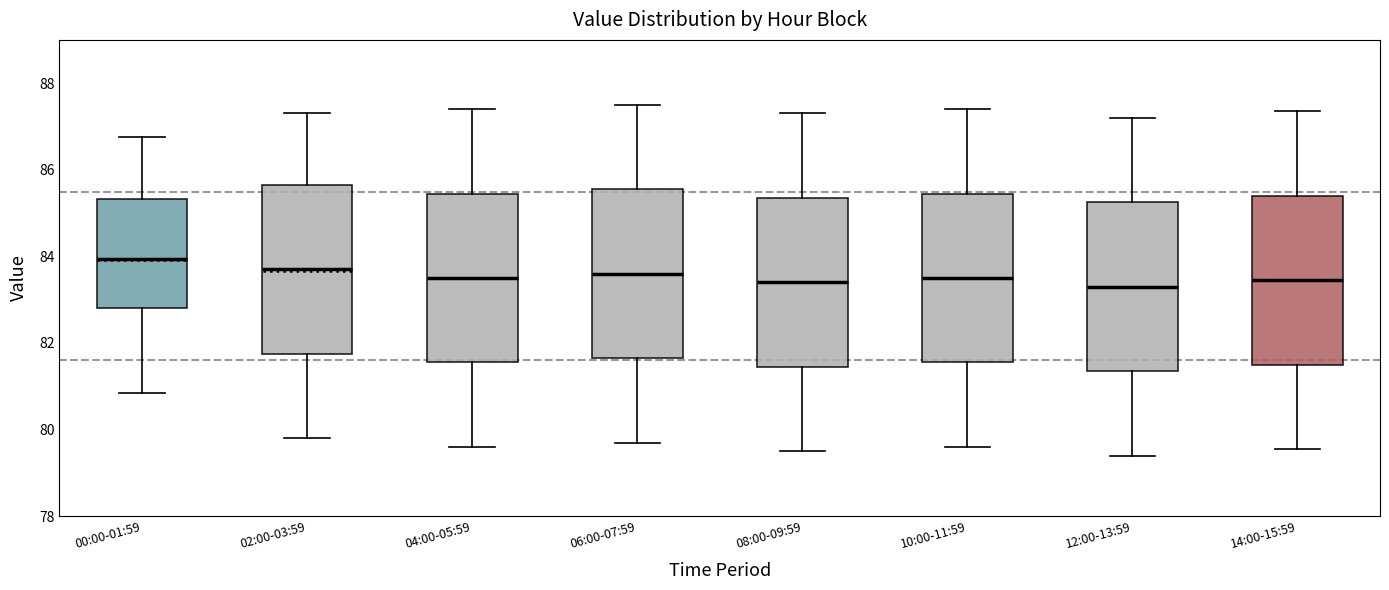

Reading left to right, transcribe this box plot: for each box, give where its median line is, the range the box spans, and where its two whiskers end, as read against the y-axis. The values are not printed on the chart, so give them approximately, as read against the axis.

00:00-01:59: median 84.0, box 82.8 to 85.4, whiskers 80.8 to 86.8
02:00-03:59: median 83.8, box 81.8 to 85.6, whiskers 79.8 to 87.4
04:00-05:59: median 83.6, box 81.6 to 85.4, whiskers 79.6 to 87.4
06:00-07:59: median 83.6, box 81.6 to 85.6, whiskers 79.8 to 87.6
08:00-09:59: median 83.4, box 81.4 to 85.4, whiskers 79.6 to 87.4
10:00-11:59: median 83.6, box 81.6 to 85.4, whiskers 79.6 to 87.4
12:00-13:59: median 83.4, box 81.4 to 85.2, whiskers 79.4 to 87.2
14:00-15:59: median 83.4, box 81.6 to 85.4, whiskers 79.6 to 87.4